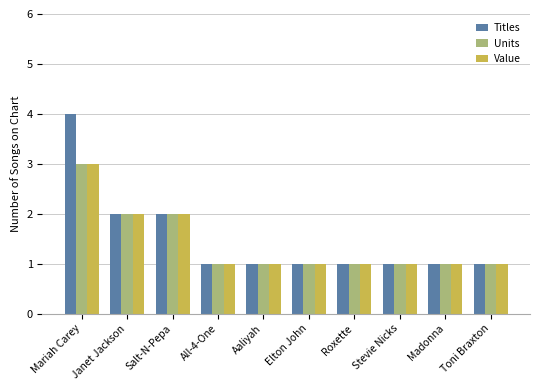

How many Units values are between 1 and 2?

9